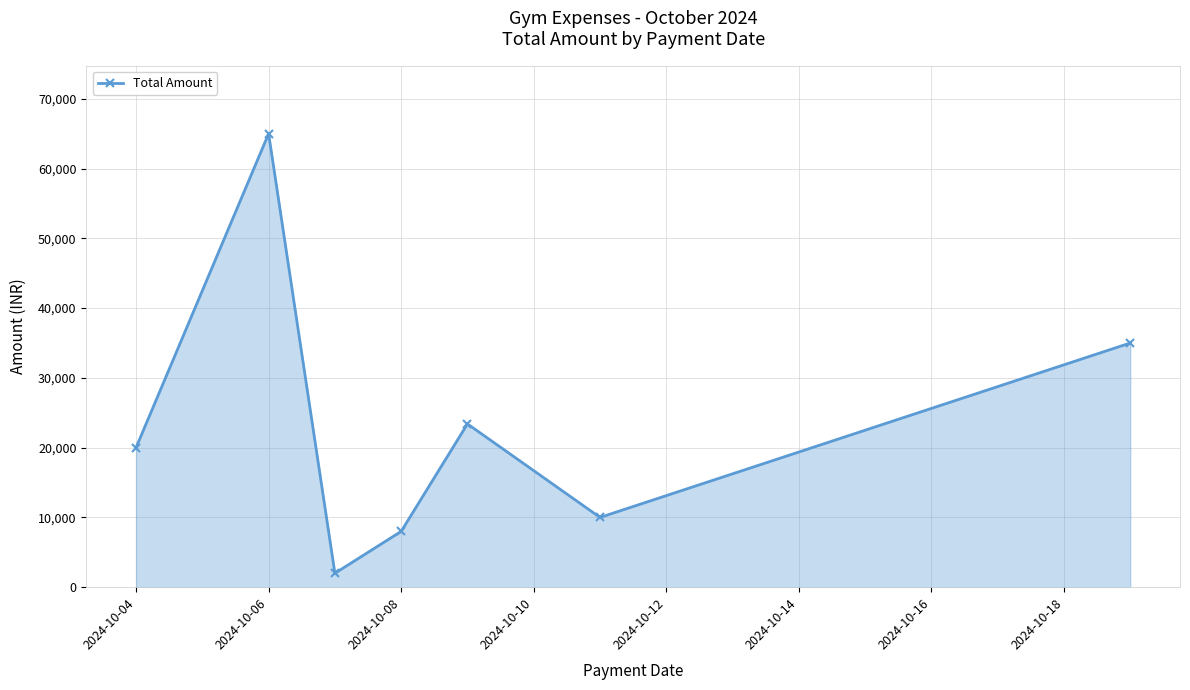

What is the average value?

23342